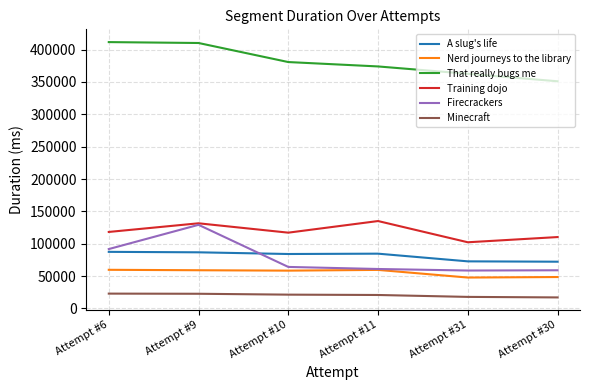

True or false: A slug's life and Minecraft intersect in this chart.

False